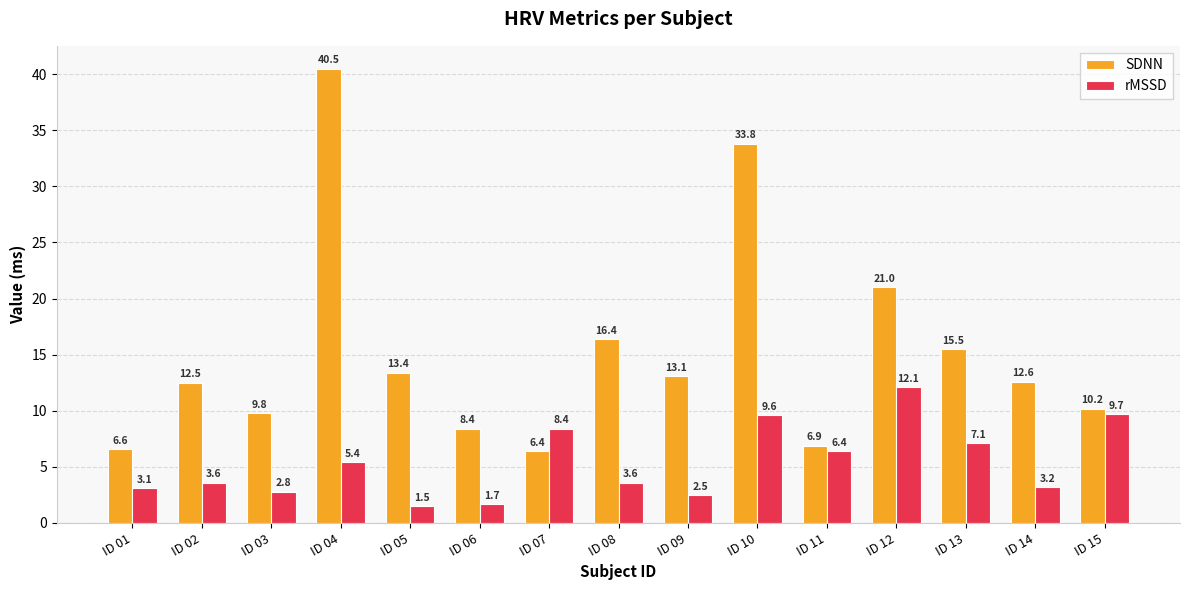

Count the number of data series in this chart.

2